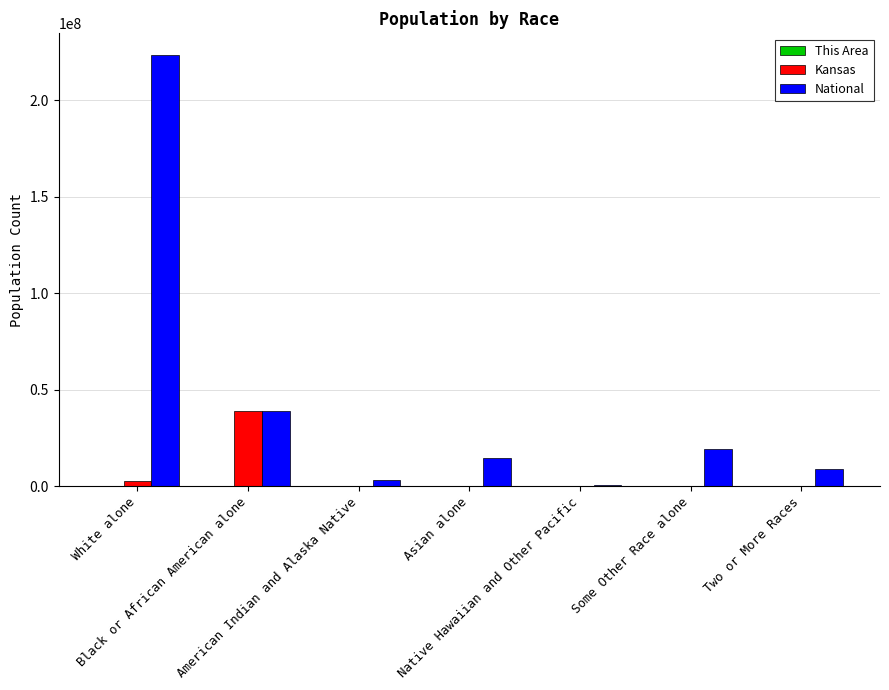

Is the value of Kansas at Some Other Race alone greater than the value of National at Two or More Races?

No